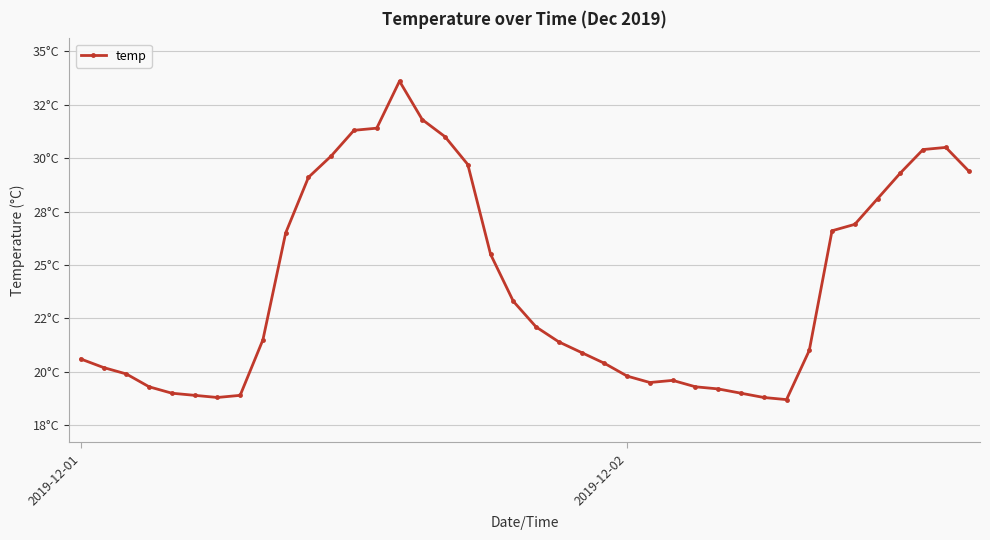

Does the chart have visible grid lines?

Yes